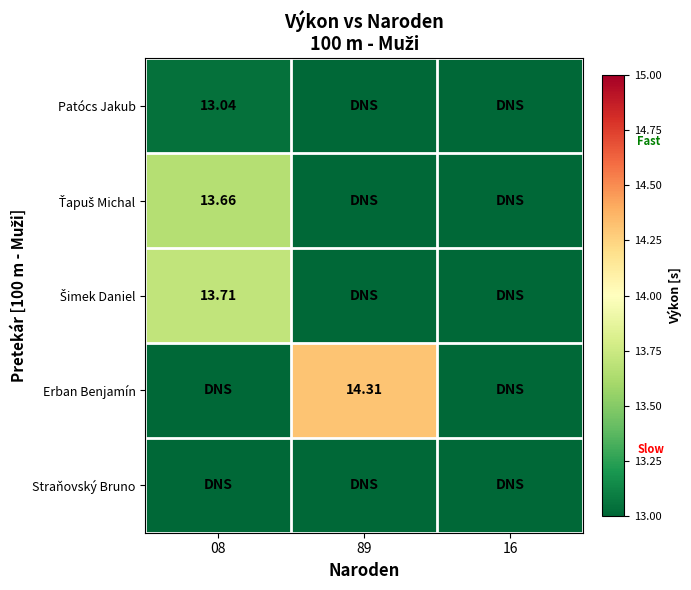

Which label corresponds to the smallest value in the chart?

89